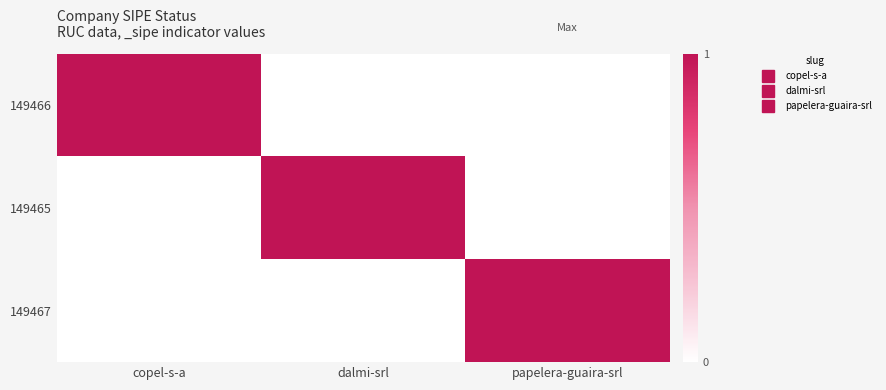

Reading right to left, transcribe all the data shown in this chart.

149466: papelera-guaira-srl=0	dalmi-srl=0	copel-s-a=1
149465: papelera-guaira-srl=0	dalmi-srl=1	copel-s-a=0
149467: papelera-guaira-srl=1	dalmi-srl=0	copel-s-a=0